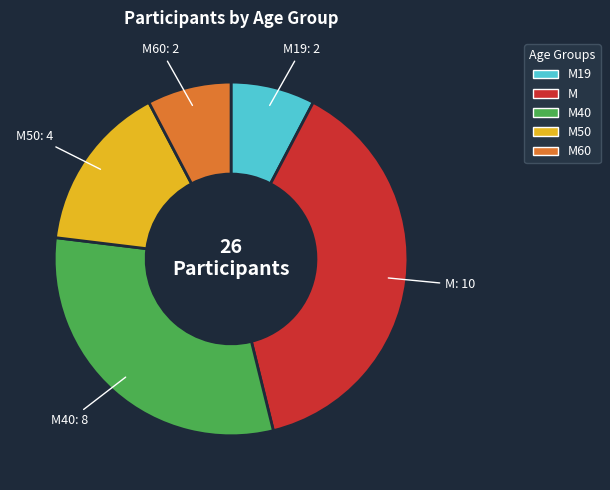

Is there a majority slice in this chart?

No